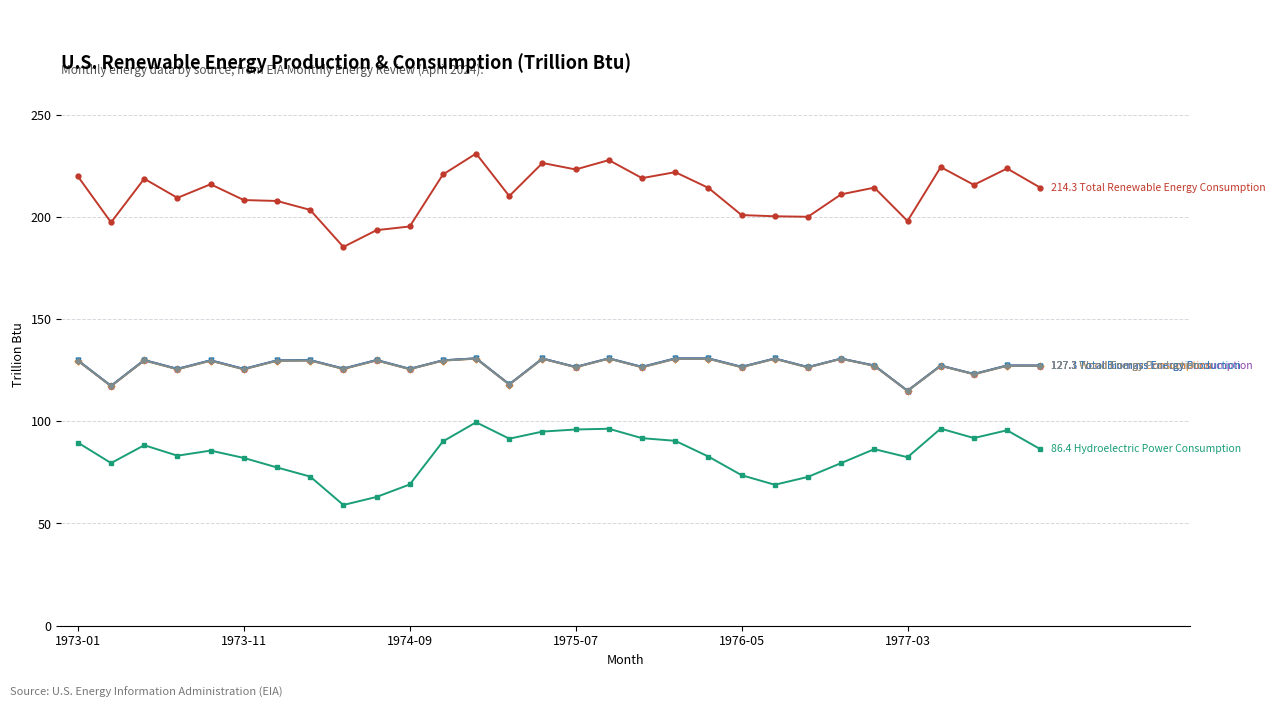

Is this an area chart (filled region under the line)?

No